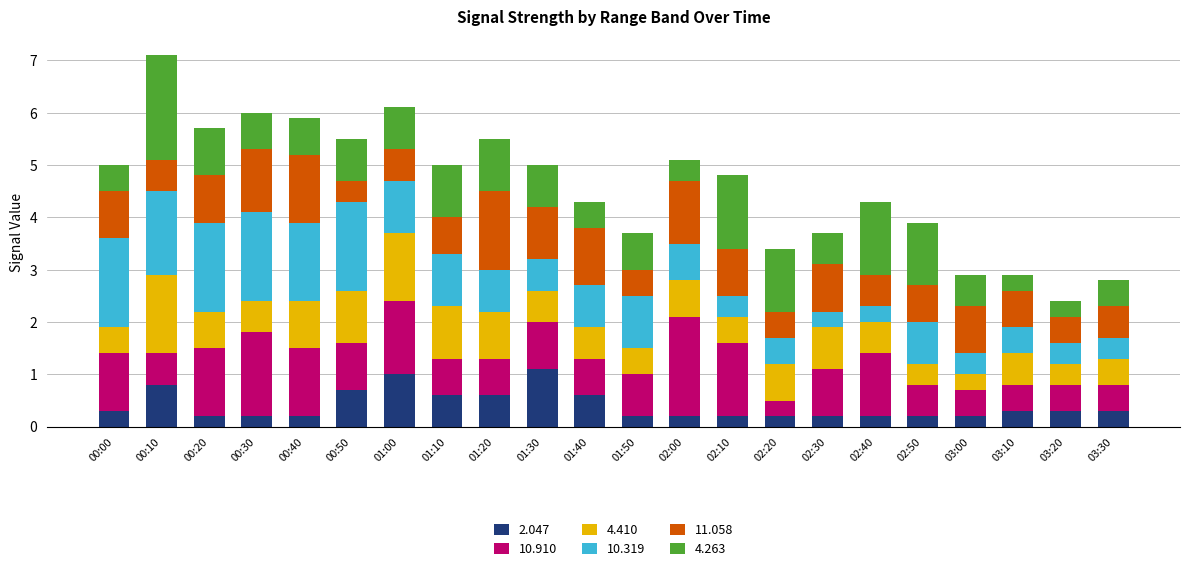

The 2.047 series shows 0.3 at 01:20. True or false?

False